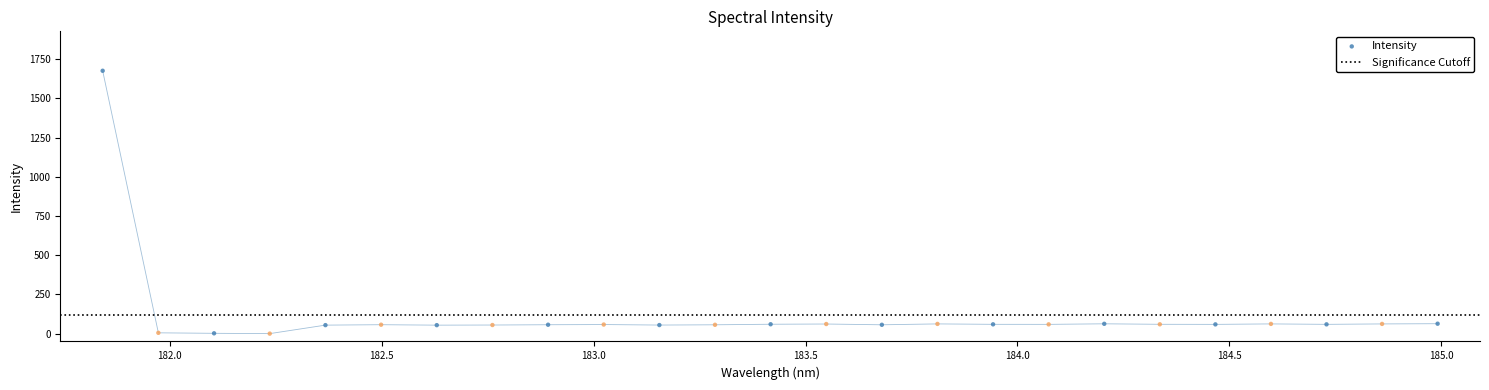

Which has a higher value, 183.0238743082 or 183.9423730432?

183.9423730432